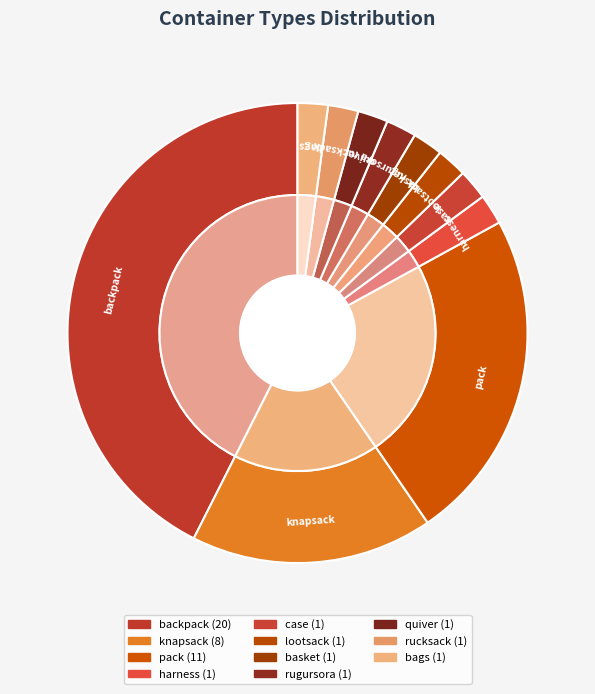

Rank the categories by value from lowest to highest.

harness, case, lootsack, basket, rugursora, quiver, rucksack, bags, knapsack, pack, backpack